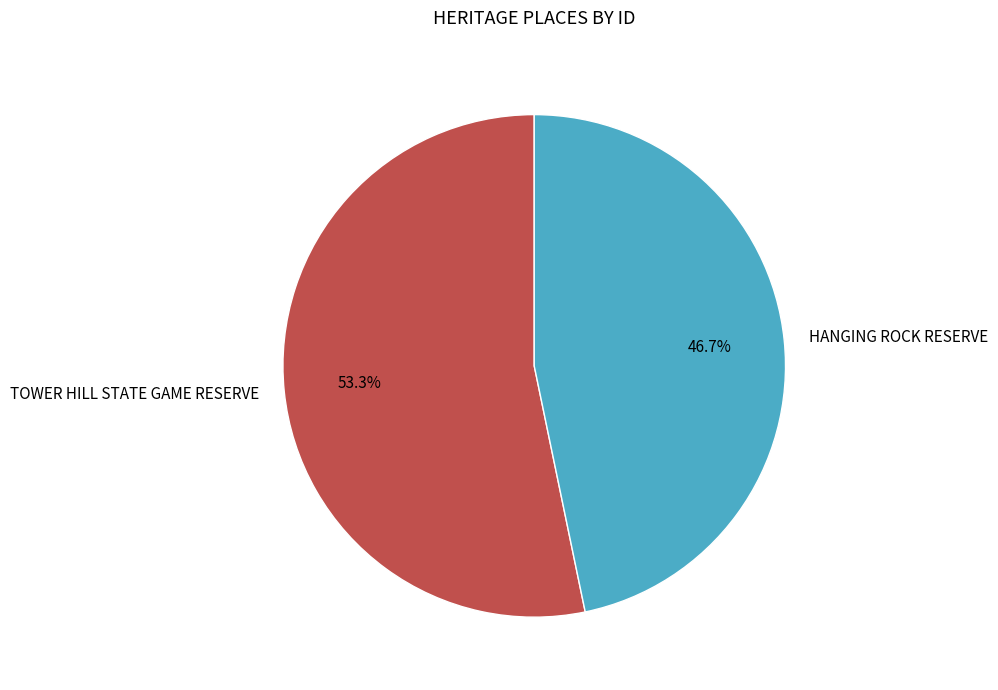

What is the largest slice in the pie chart?

TOWER HILL STATE GAME RESERVE